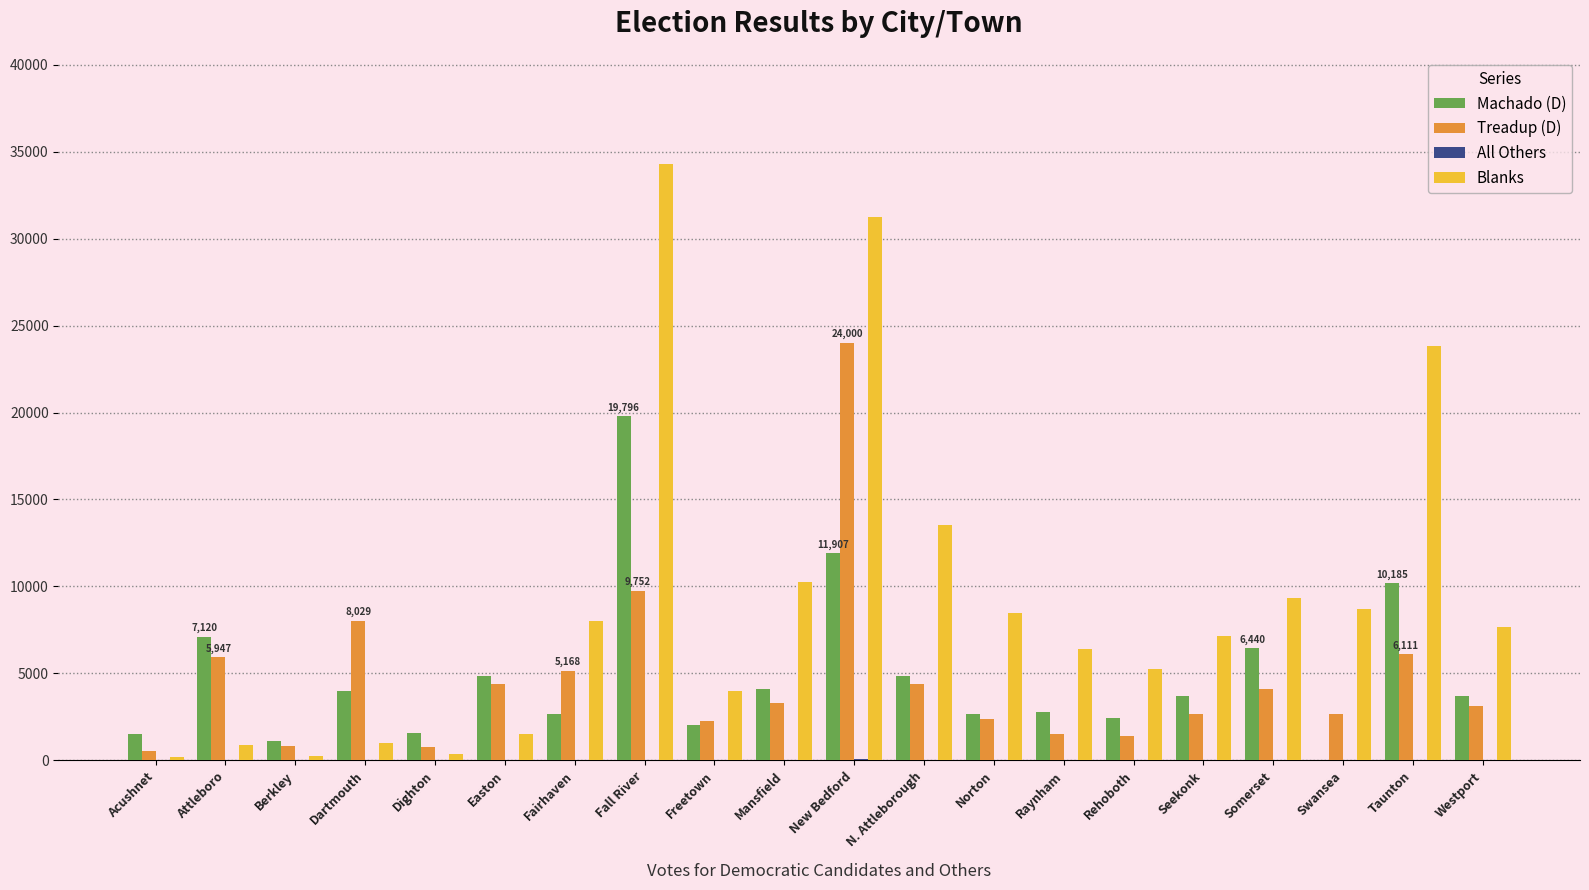

The Treadup (D) series shows 2678 at Swansea. True or false?

True